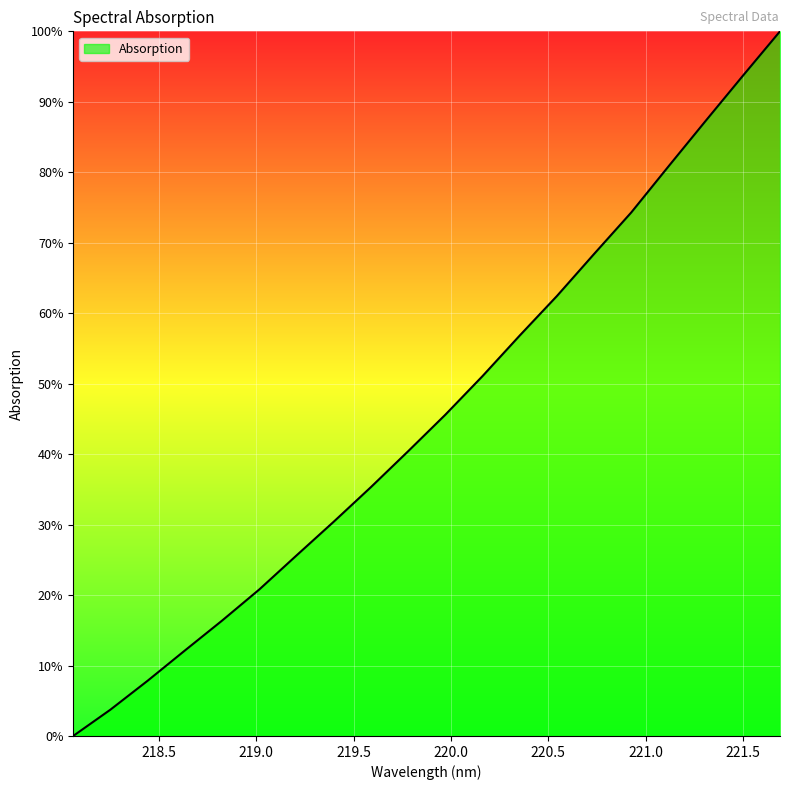

What is the average value?

45.7